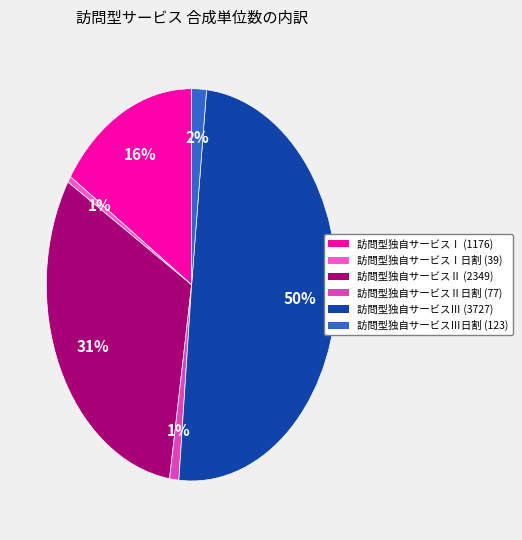

To the nearest percent, what is the difference between the largest and smallest slice percentages?

49%